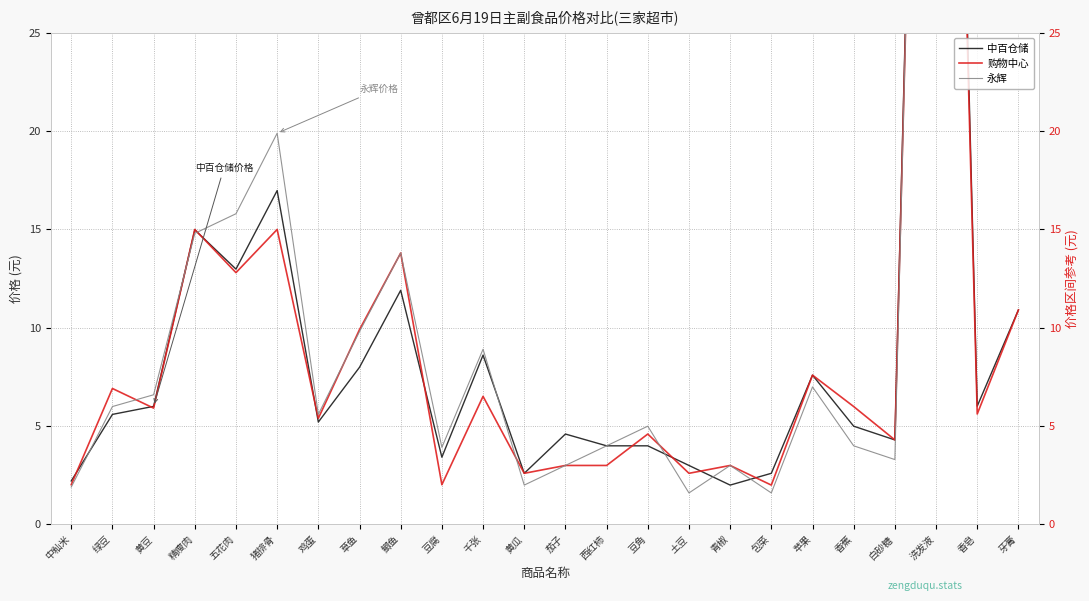

What is the difference between the 永辉 values at 茄子 and 千张?

5.9